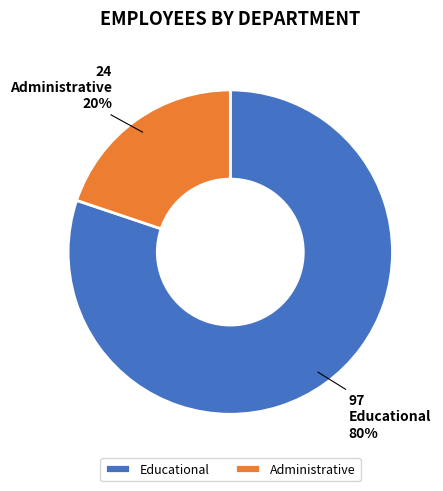

To the nearest percent, what portion does Educational represent?

80%